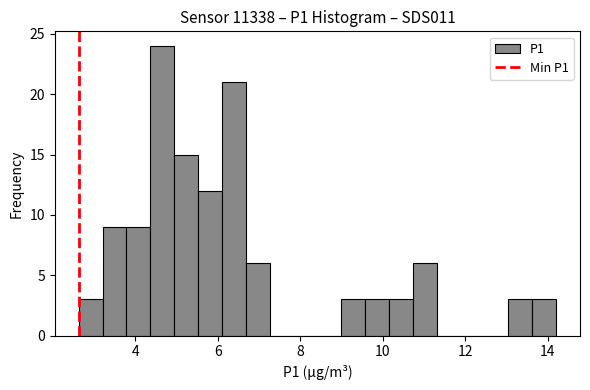

Around what value on the x-axis is the tallest bar? Give the approximate position of its centre, as read against the axis.

4.6